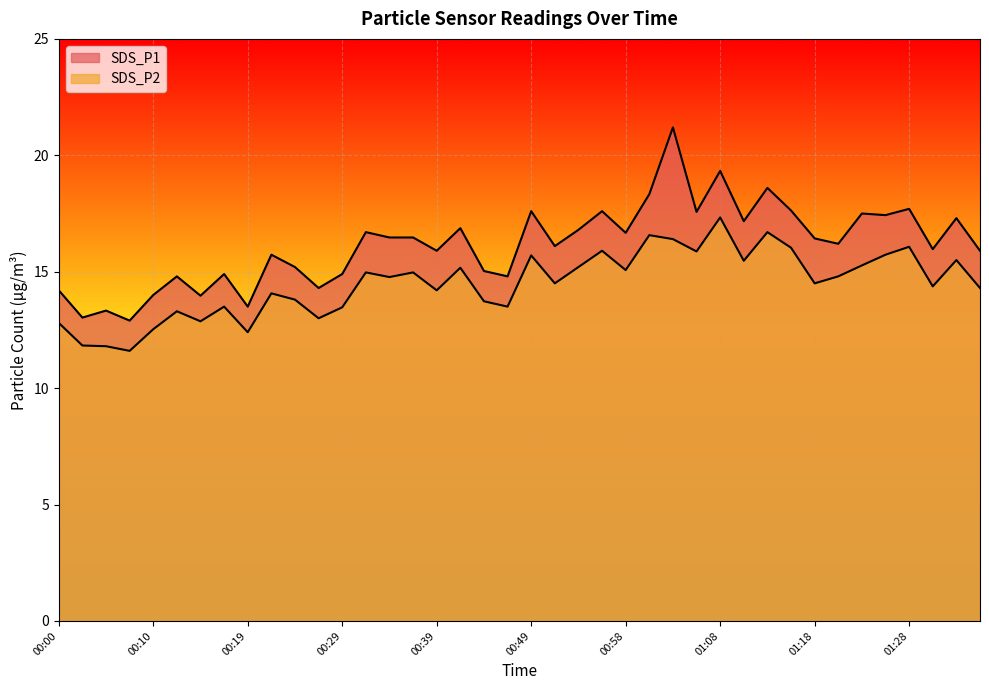

How many lines are shown in the chart?

2